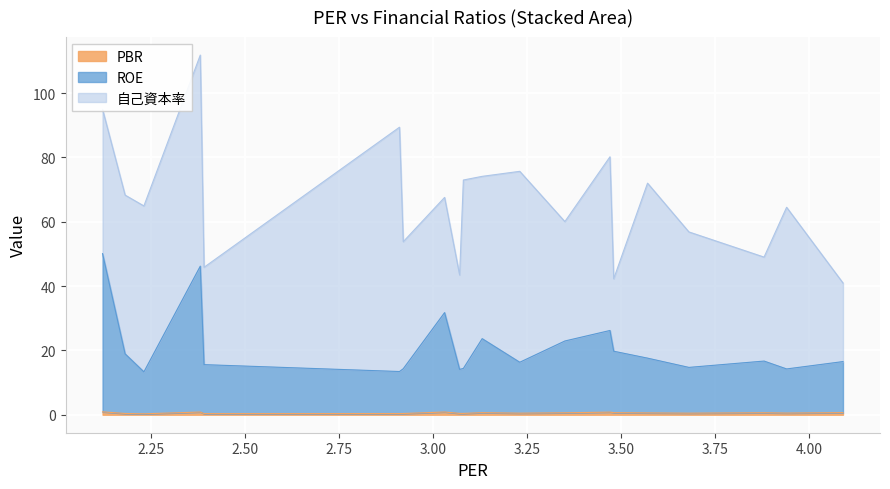

What is the maximum value for PBR?

0.9